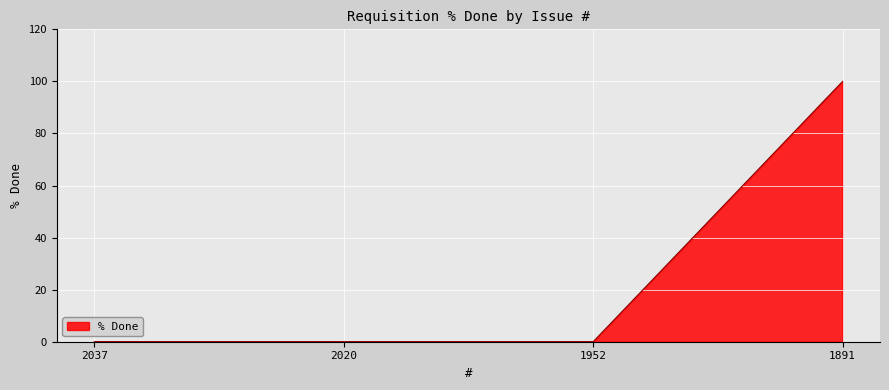

What is the difference between the maximum and minimum values?

100